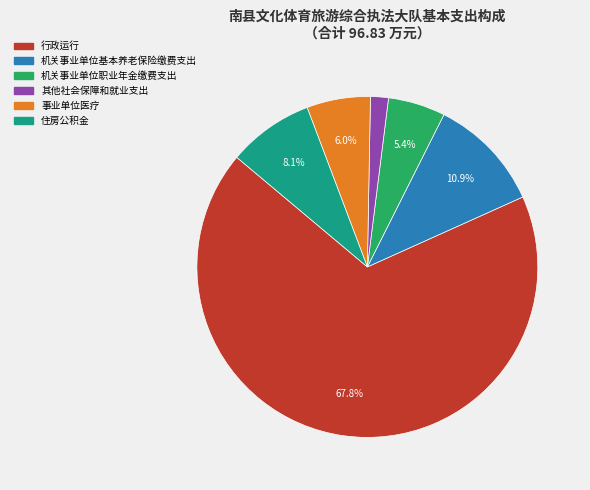

True or false: 事业单位医疗 accounts for 6% of the total.

True